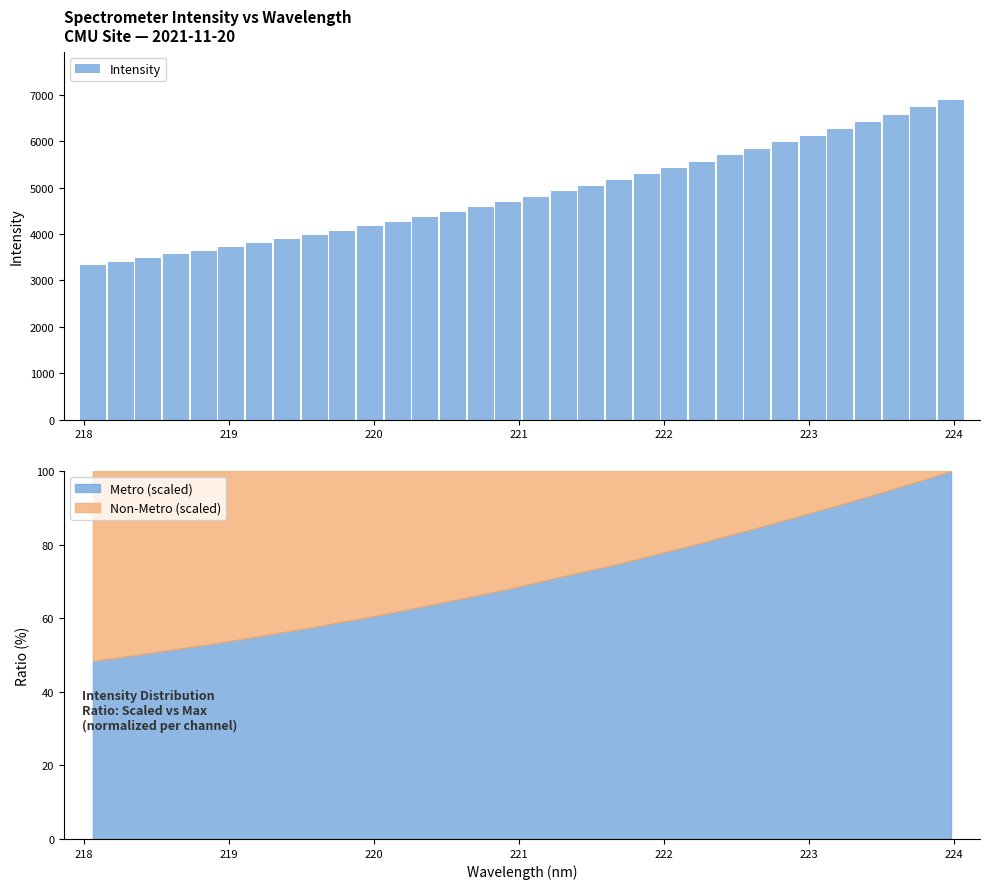

What is the difference between the second highest and minimum values in the Intensity series?

3393.8